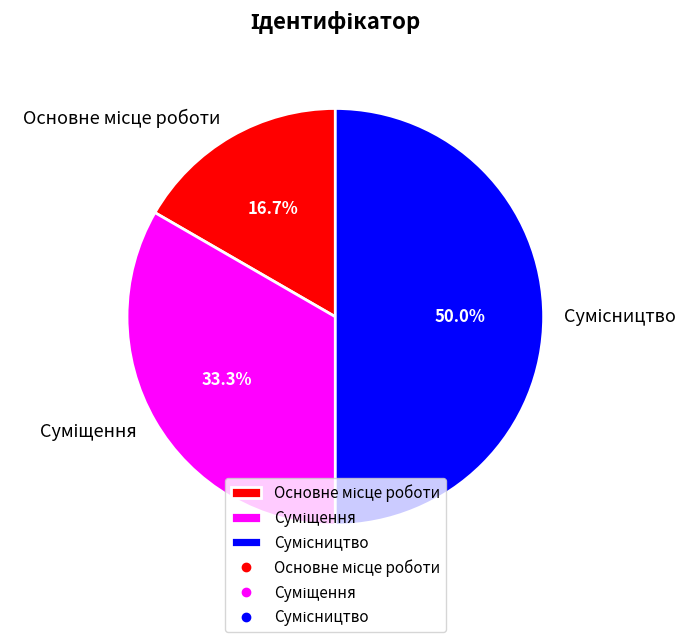

The Основне місце роботи slice represents 29% of the pie. True or false?

False